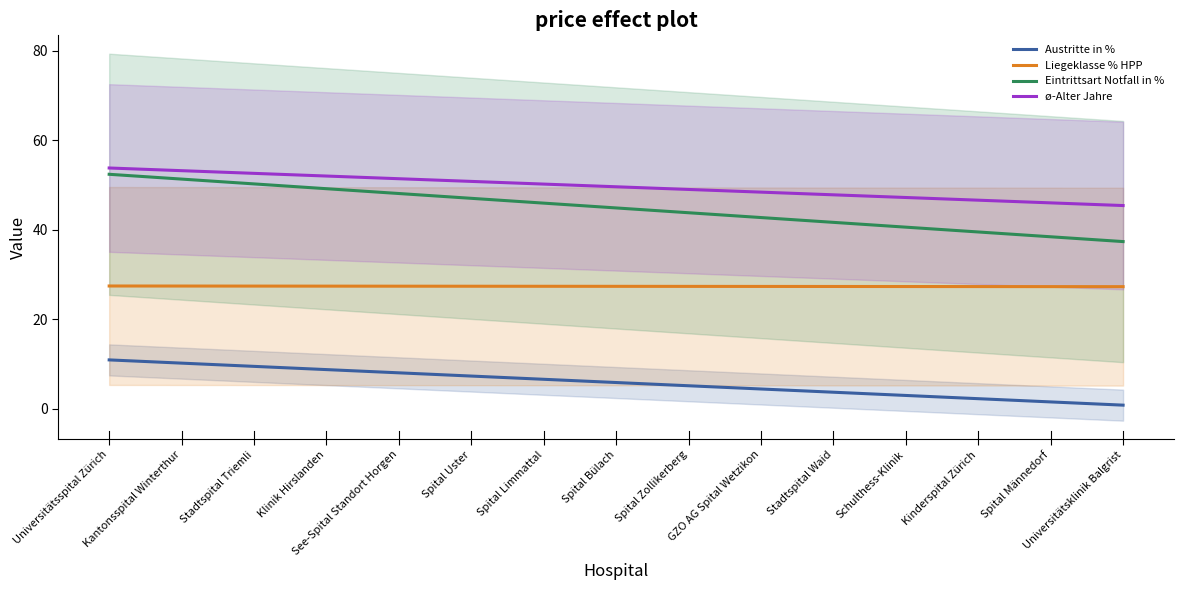

True or false: Liegeklasse % HPP has more than 0 interior local peaks.

False